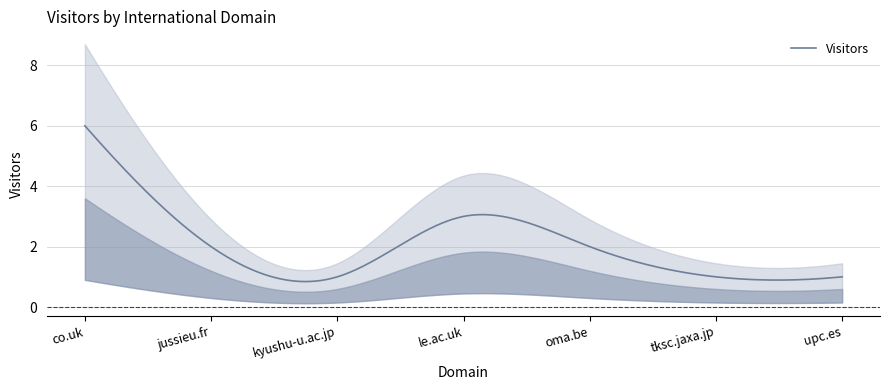

How many categories are shown in the chart?

7